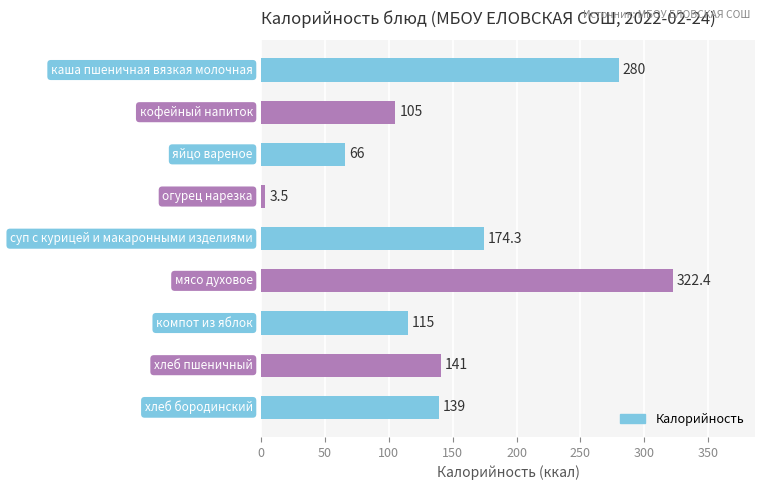

What is the value of the 2nd bar from the top?

105.0